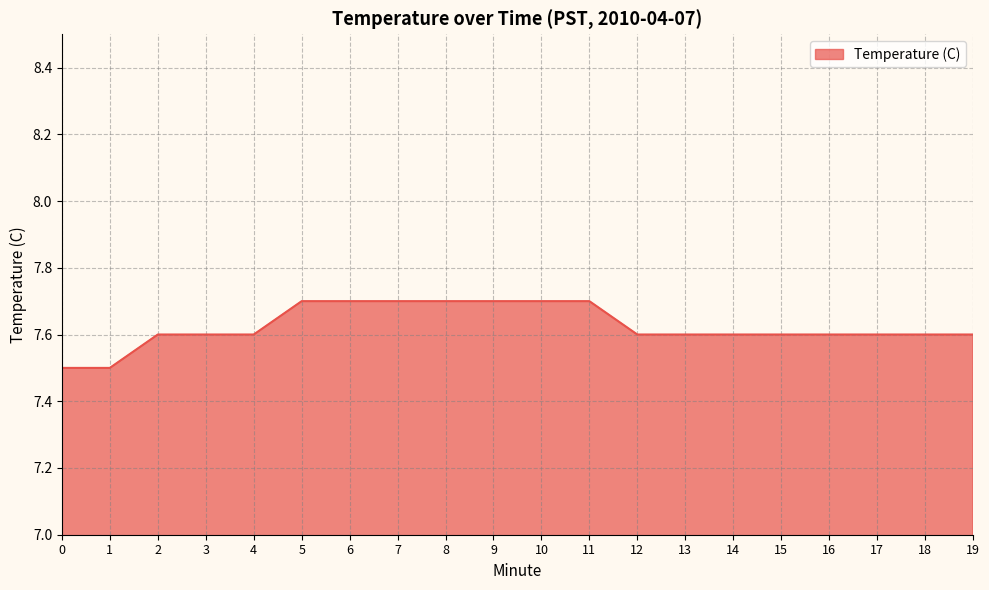

How many lines are shown in the chart?

1